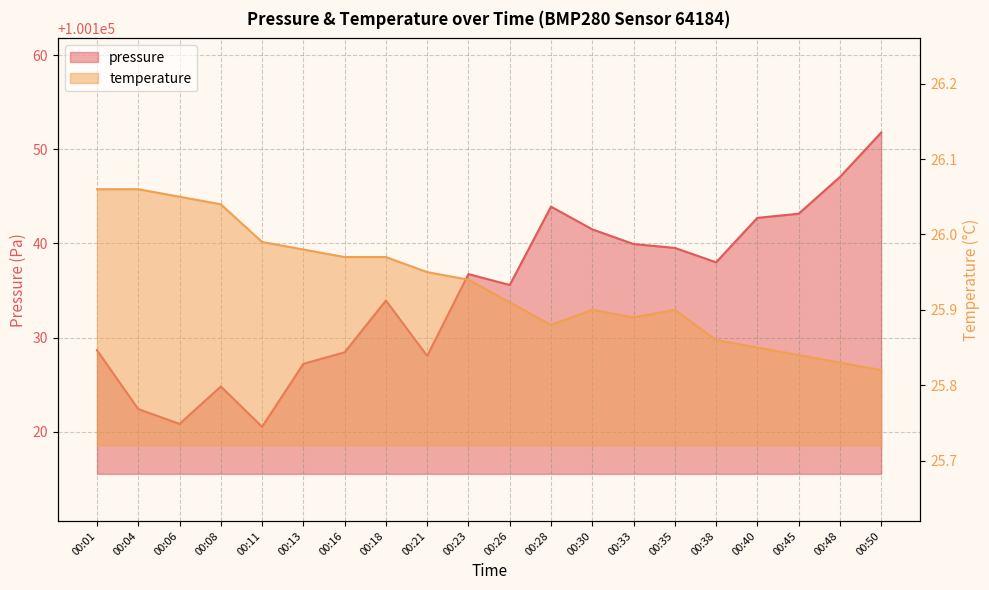

Rank the series at 00:38 from lowest to highest value.

temperature, pressure